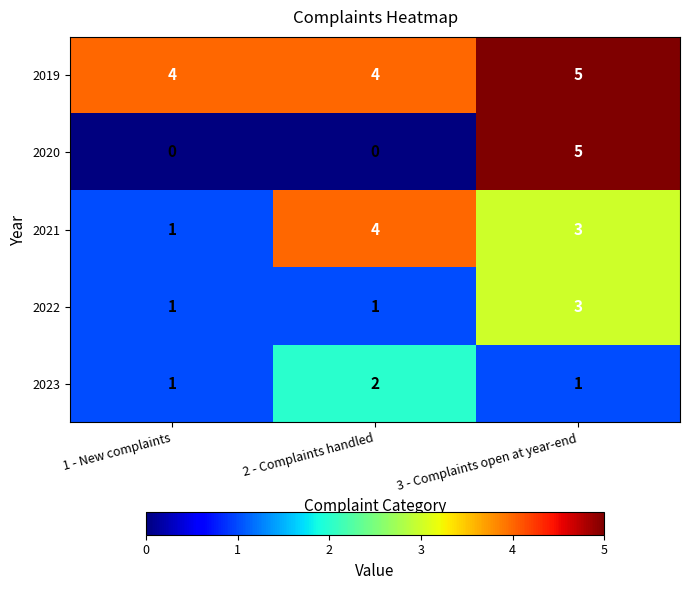

Reading right to left, what are all the values shown in this chart?

2019: 3 - Complaints open at year-end=5	2 - Complaints handled=4	1 - New complaints=4
2020: 3 - Complaints open at year-end=5	2 - Complaints handled=0	1 - New complaints=0
2021: 3 - Complaints open at year-end=3	2 - Complaints handled=4	1 - New complaints=1
2022: 3 - Complaints open at year-end=3	2 - Complaints handled=1	1 - New complaints=1
2023: 3 - Complaints open at year-end=1	2 - Complaints handled=2	1 - New complaints=1